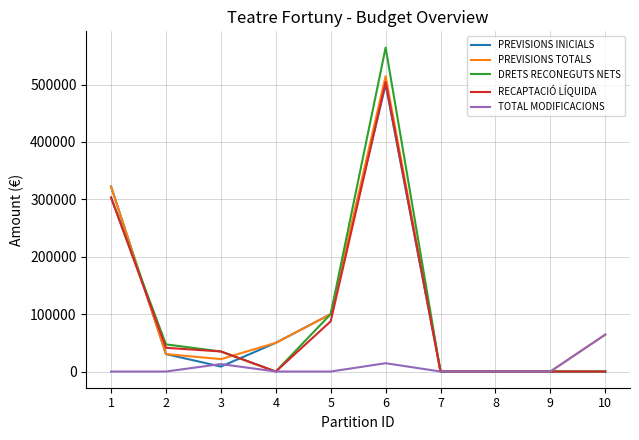

What is the spread (max minus min) of values at 4?

50000.0